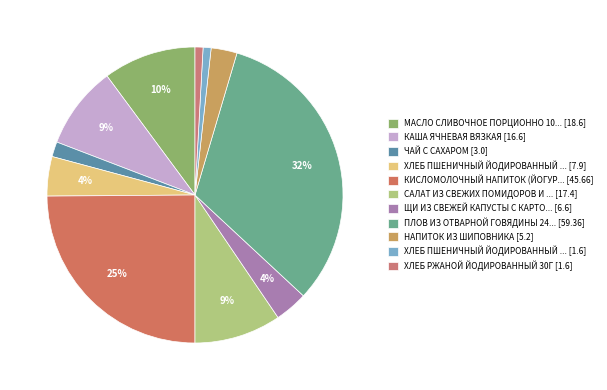

Count the number of slices in the pie.

11